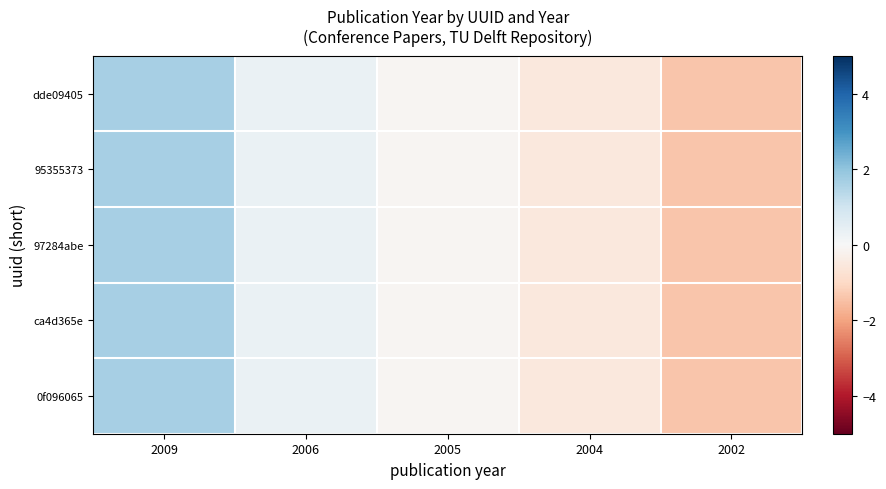

Which category has the lowest value across all series?

2002